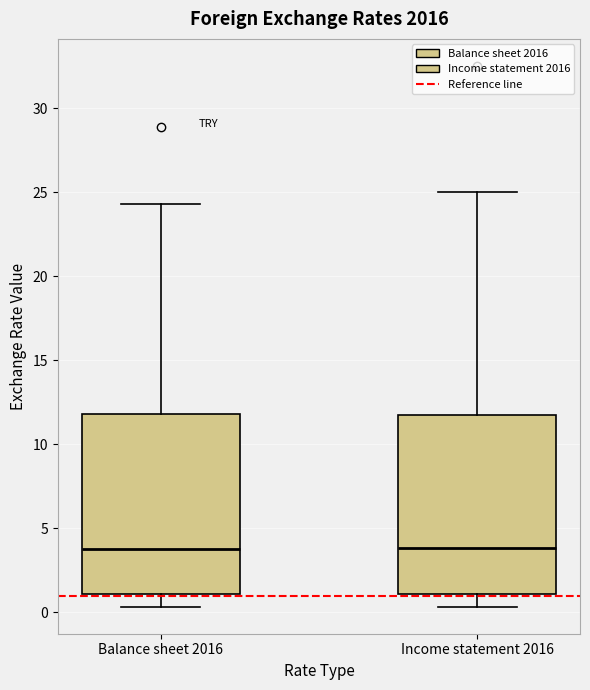

Reading left to right, transcribe this box plot: for each box, give where its median line is, the range the box spans, and where its two whiskers end, as read against the y-axis. The values are not printed on the chart, so give them approximately, as read against the axis.

Balance sheet 2016: median 4.0, box 1.0 to 12.0, whiskers 0.5 to 24.5
Income statement 2016: median 4.0, box 1.0 to 11.5, whiskers 0.5 to 25.0